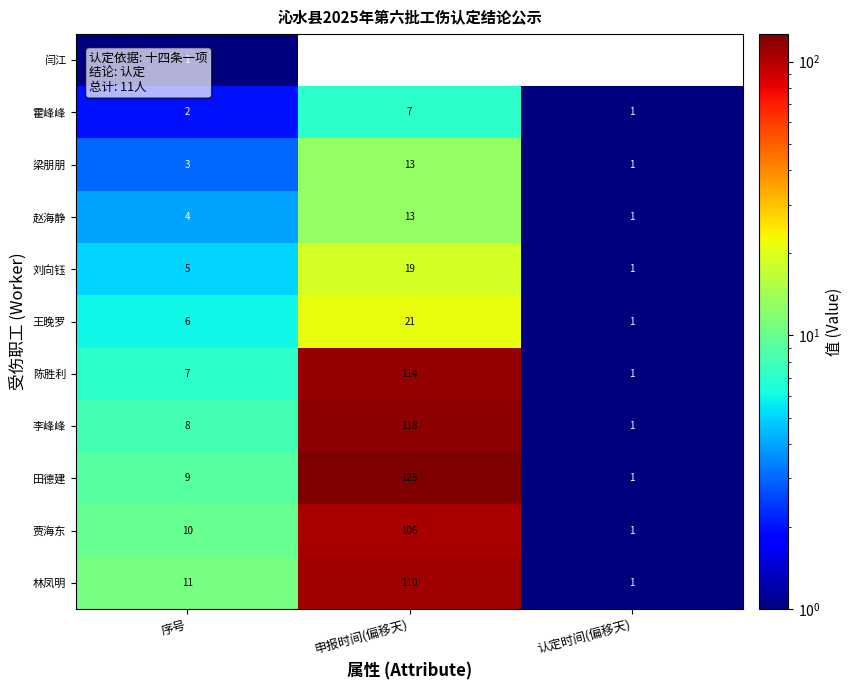

How many series are shown in this chart?

11